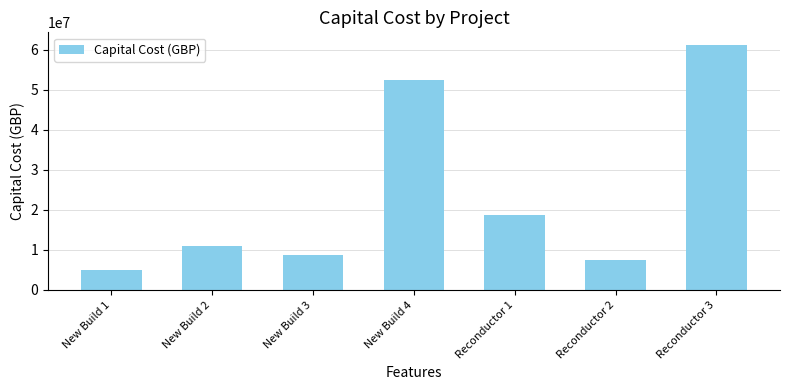

What position from the right is New Build 3?

5